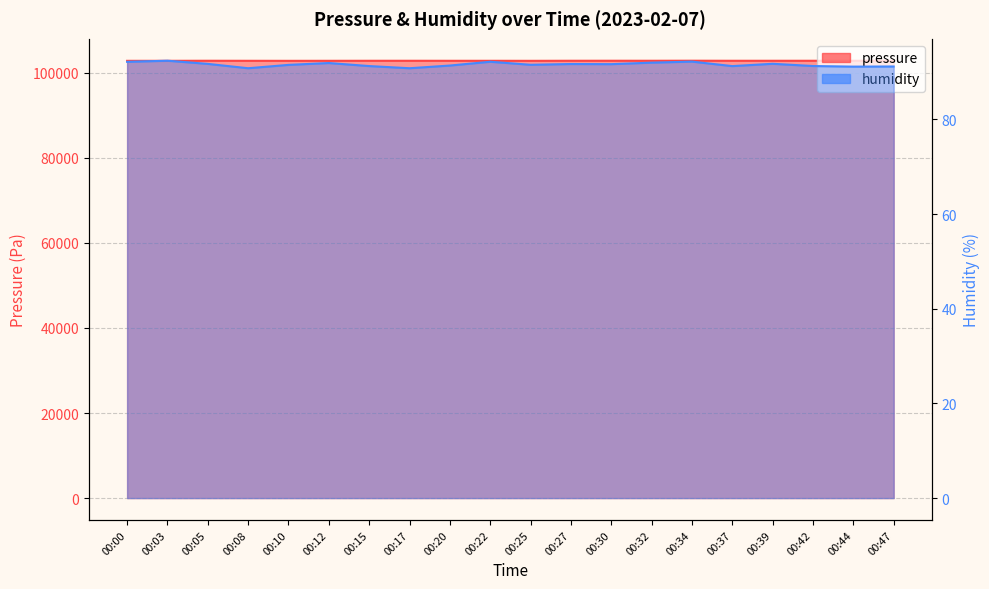

What is the highest value of the humidity series?

92.4